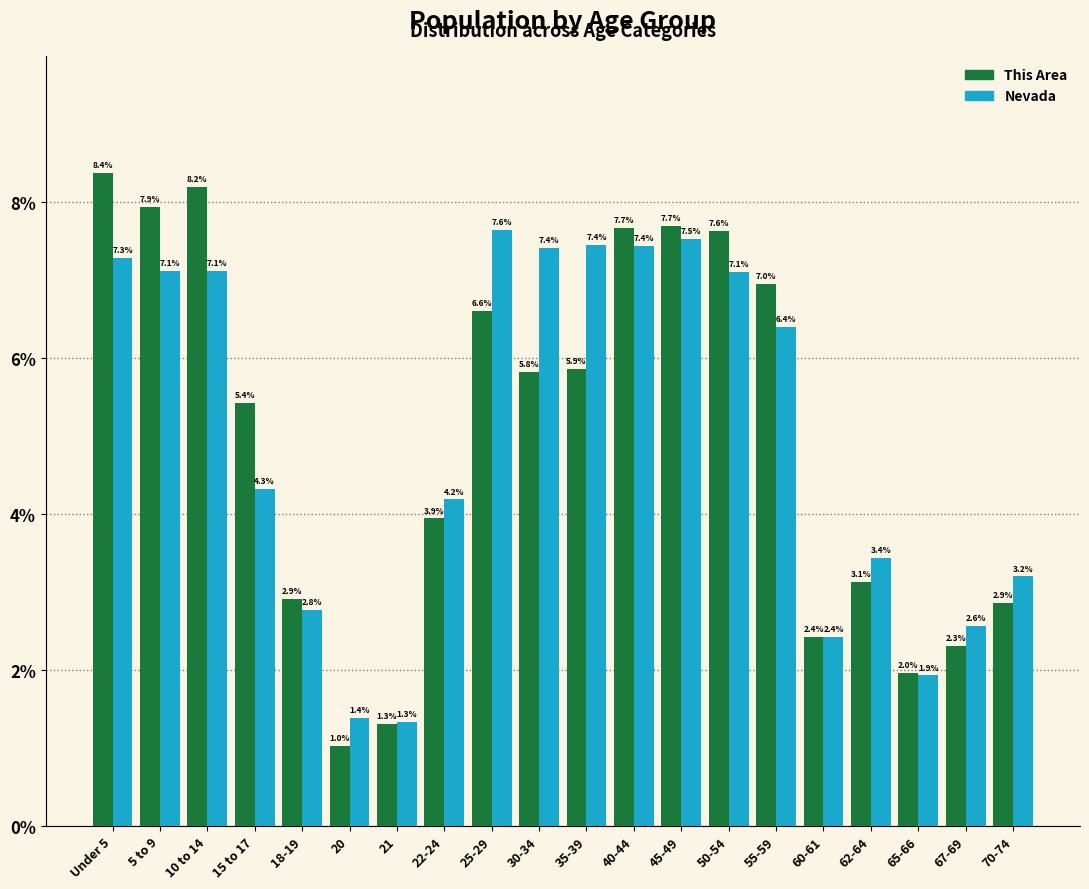

Reading left to right, extract all data points from this chart.

This Area: 8.4	7.9	8.2	5.4	2.9	1.0	1.3	3.9	6.6	5.8	5.9	7.7	7.7	7.6	7.0	2.4	3.1	2.0	2.3	2.9
Nevada: 7.3	7.1	7.1	4.3	2.8	1.4	1.3	4.2	7.6	7.4	7.4	7.4	7.5	7.1	6.4	2.4	3.4	1.9	2.6	3.2